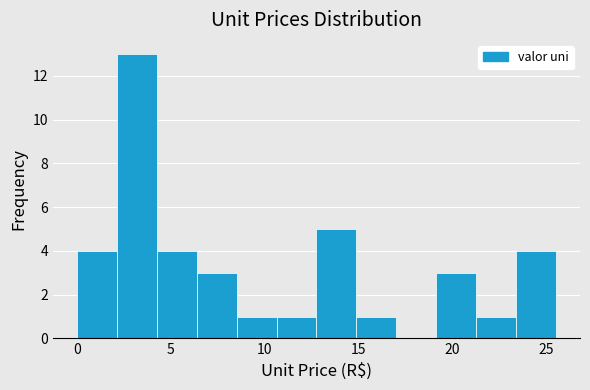

Over which range of the x-axis is the bar tallest?

2.0 to 4.5